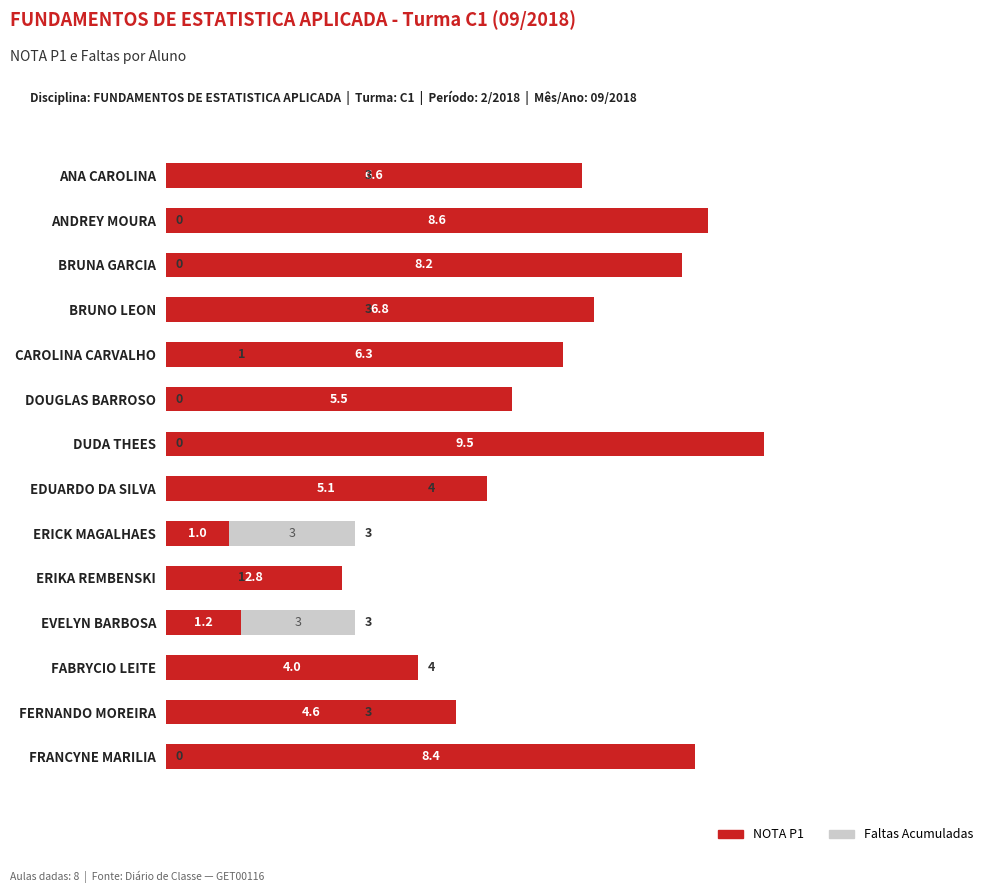

What is the value of the NOTA P1 bar at the 10th from the left?

2.8